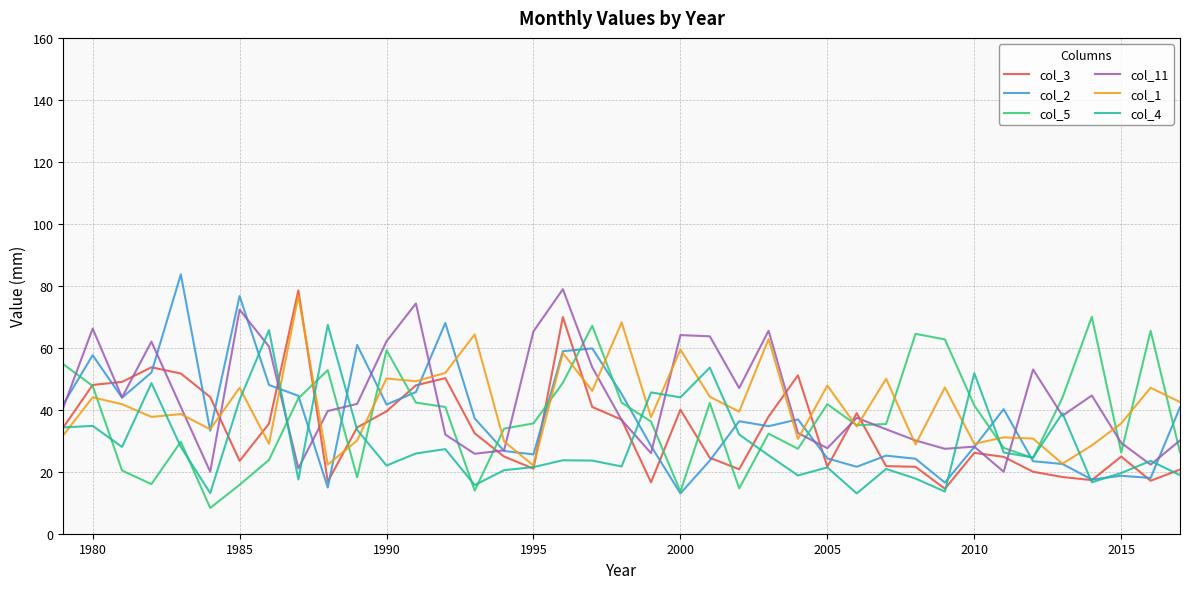

Which series has the largest range (max minus min)?

col_2